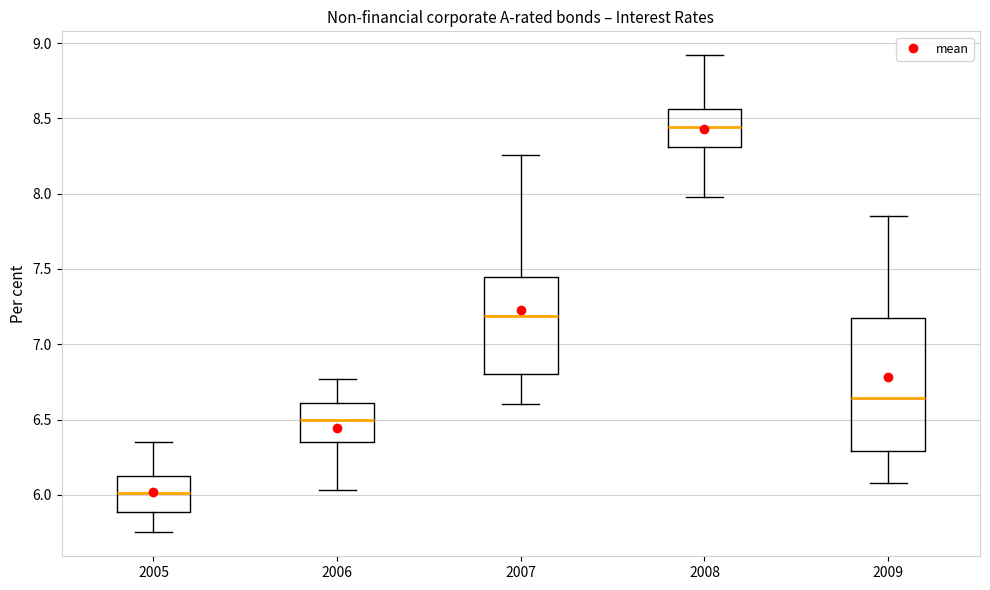

Reading left to right, transcribe this box plot: for each box, give where its median line is, the range the box spans, and where its two whiskers end, as read against the y-axis. The values are not printed on the chart, so give them approximately, as read against the axis.

2005: median 6.00, box 5.90 to 6.10, whiskers 5.75 to 6.35
2006: median 6.50, box 6.35 to 6.60, whiskers 6.05 to 6.75
2007: median 7.20, box 6.80 to 7.45, whiskers 6.60 to 8.25
2008: median 8.45, box 8.30 to 8.55, whiskers 8.00 to 8.90
2009: median 6.65, box 6.30 to 7.20, whiskers 6.10 to 7.85